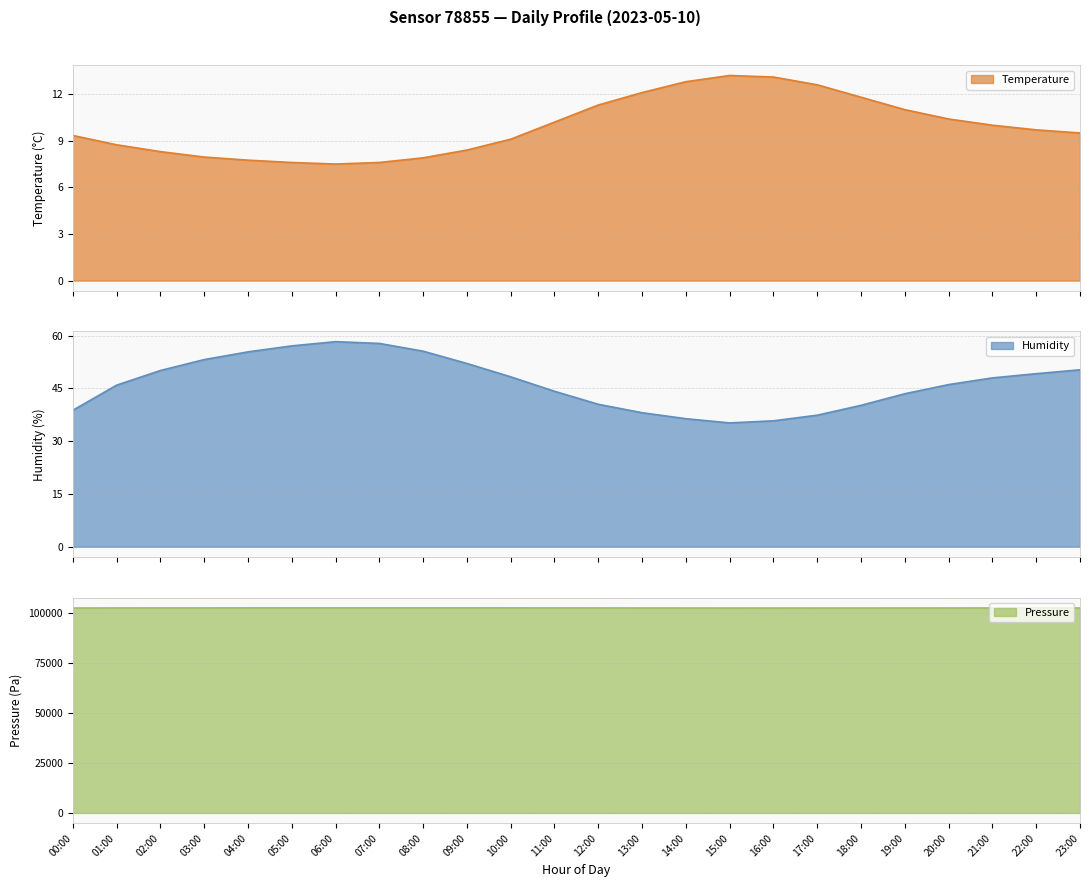

Reading right to left, list all the values displayed in this chart.

temperature: 9.5	9.7	10.0	10.4	11.0	11.8	12.6	13.1	13.2	12.8	12.1	11.3	10.2	9.1	8.4	7.9	7.6	7.5	7.6	7.8	8.0	8.3	8.7	9.3
humidity: 50.3	49.2	48.0	46.1	43.5	40.2	37.4	35.8	35.2	36.4	38.1	40.5	44.2	48.3	52.1	55.6	57.8	58.3	57.1	55.4	53.2	50.1	45.9	38.8
pressure: 102280.1	102278.2	102274.5	102268.9	102260.4	102250.3	102242.7	102238.5	102241.3	102252.1	102265.8	102280.4	102295.2	102308.6	102320.3	102328.5	102330.1	102325.7	102318.4	102310.2	102300.5	102290.1	102279.5	102253.1